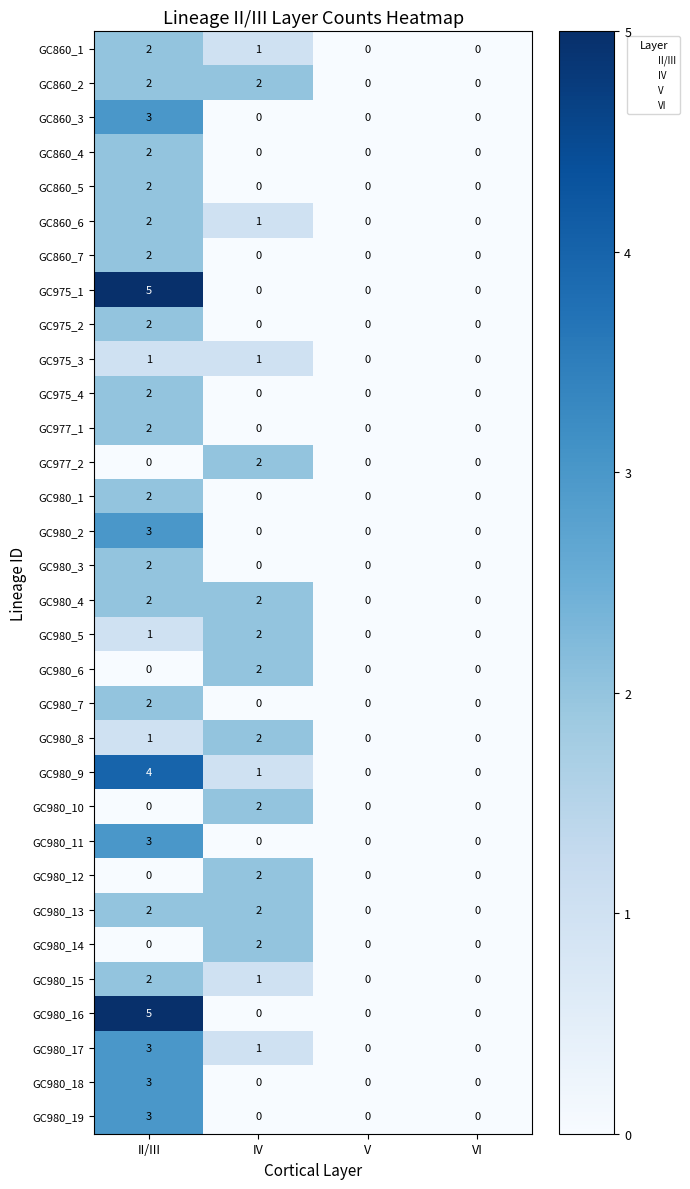

What is the sum of all GC980_16 values?

5